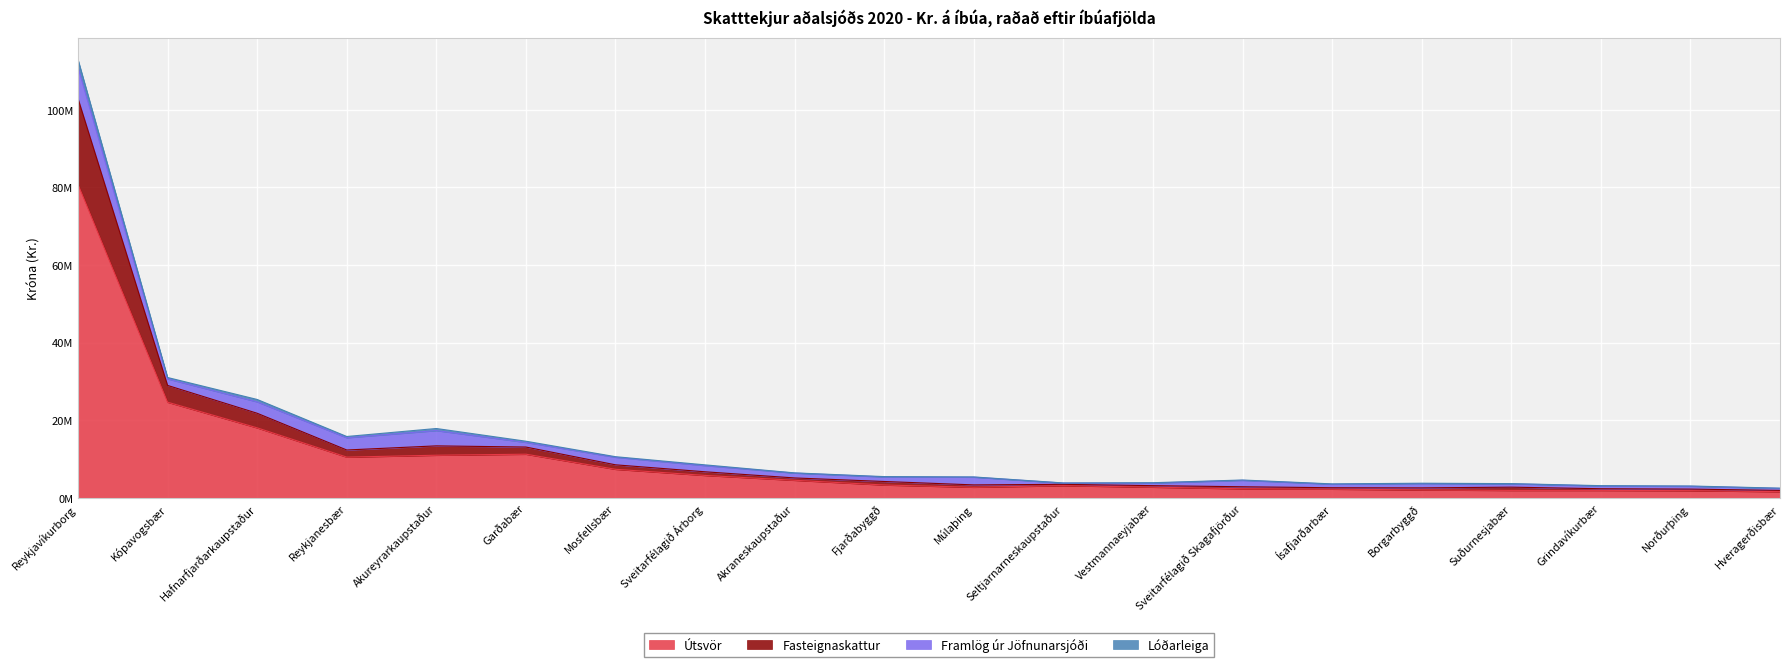

What are all the series names shown in the legend?

Útsvör, Fasteignaskattur, Framlög úr Jöfnunarsjóði, Lóðarleiga